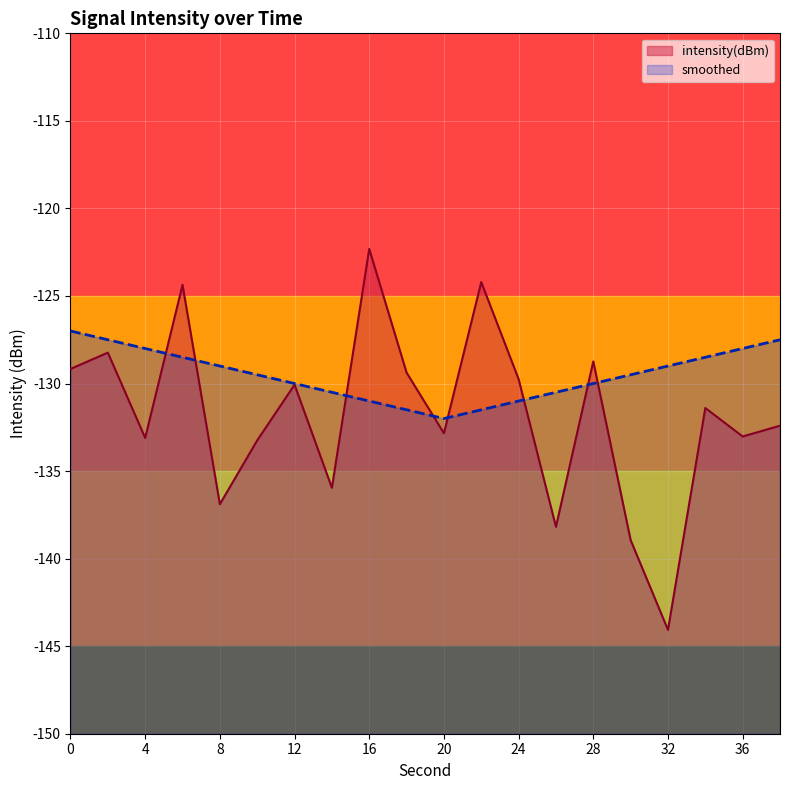

How many lines are shown in the chart?

2